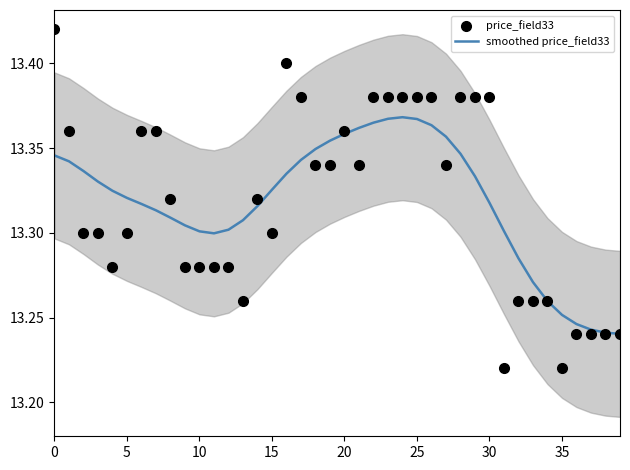

Which series has the widest spread of Y values?

price_field33